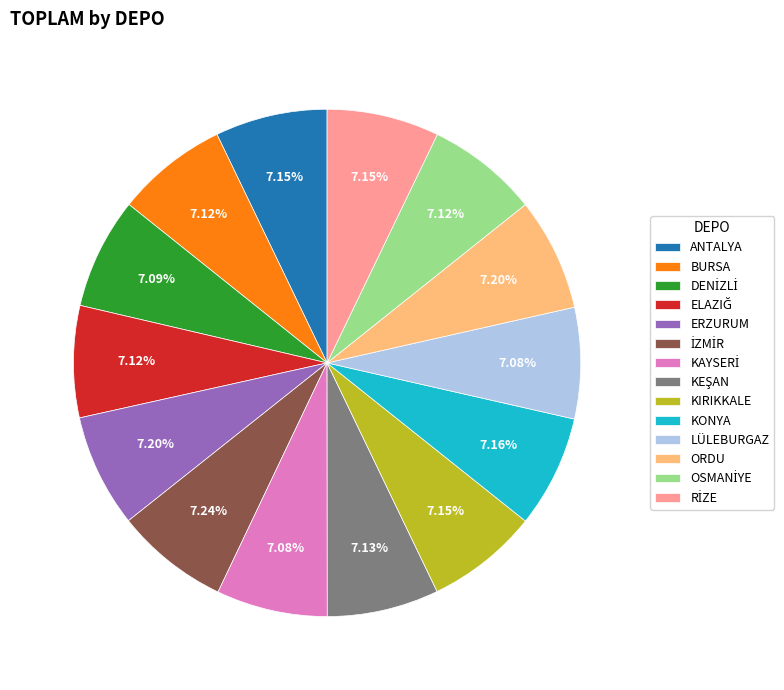

Approximately how many times larger is the value at KIRIKKALE compared to ERZURUM?

1.0